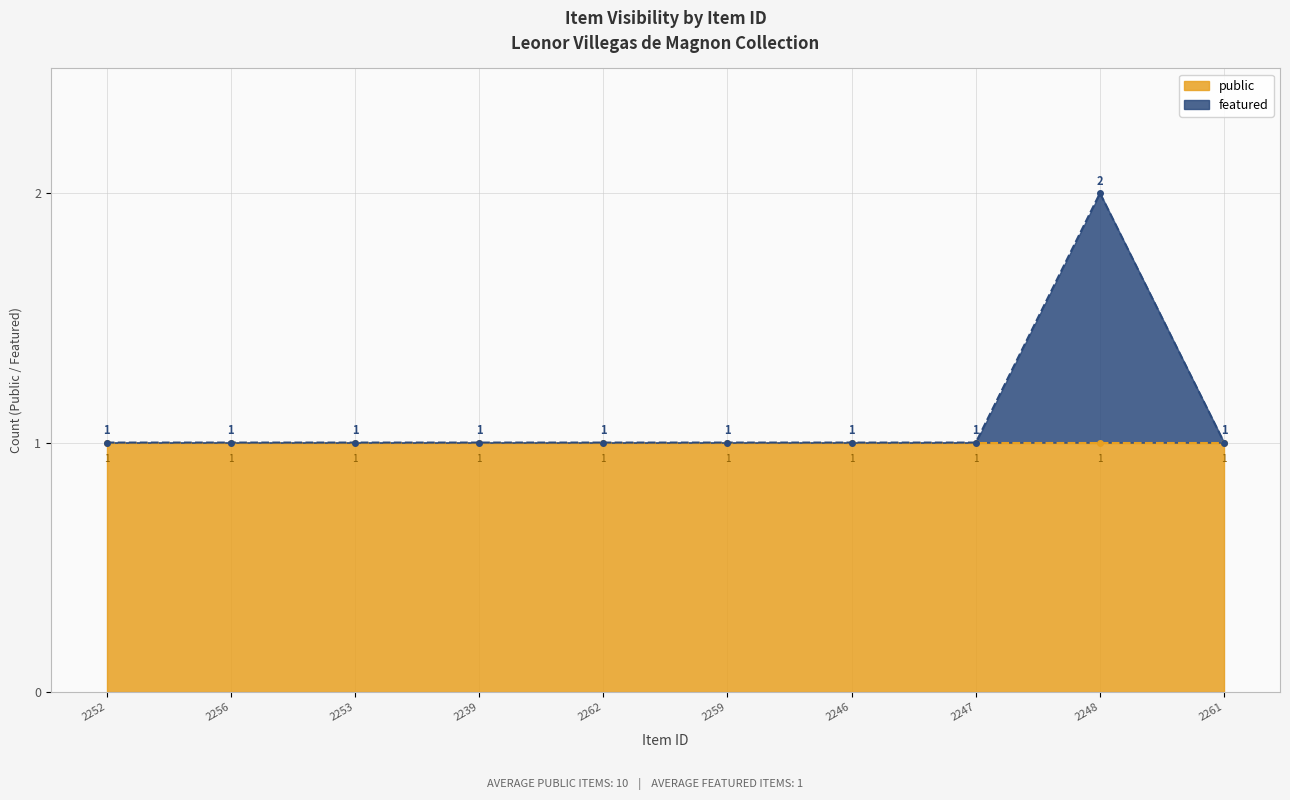

Which label corresponds to the largest value in the chart?

2248